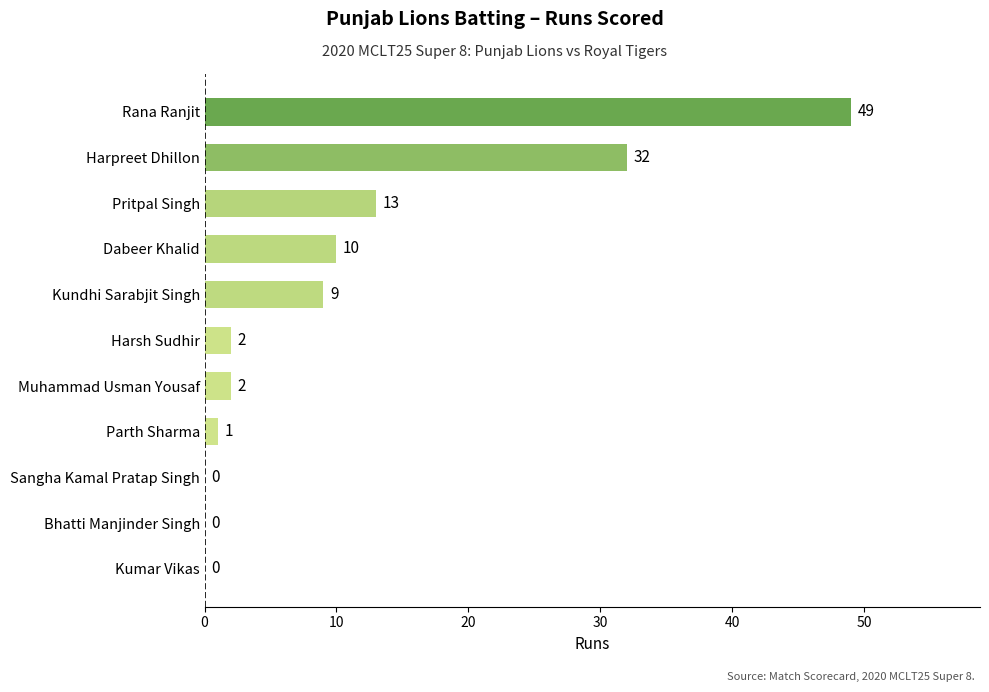

Reading bottom to top, list all the values displayed in this chart.

Kumar Vikas=0	Bhatti Manjinder Singh=0	Sangha Kamal Pratap Singh=0	Parth Sharma=1	Muhammad Usman Yousaf=2	Harsh Sudhir=2	Kundhi Sarabjit Singh=9	Dabeer Khalid=10	Pritpal Singh=13	Harpreet Dhillon=32	Rana Ranjit=49